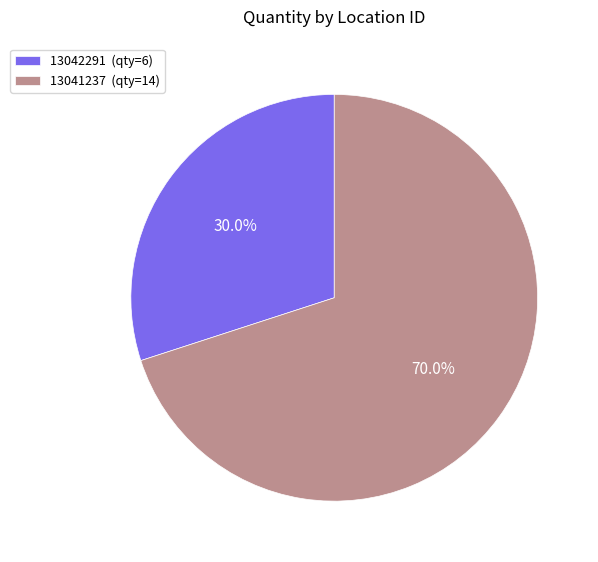

The 13041237 slice represents 70% of the pie. True or false?

True